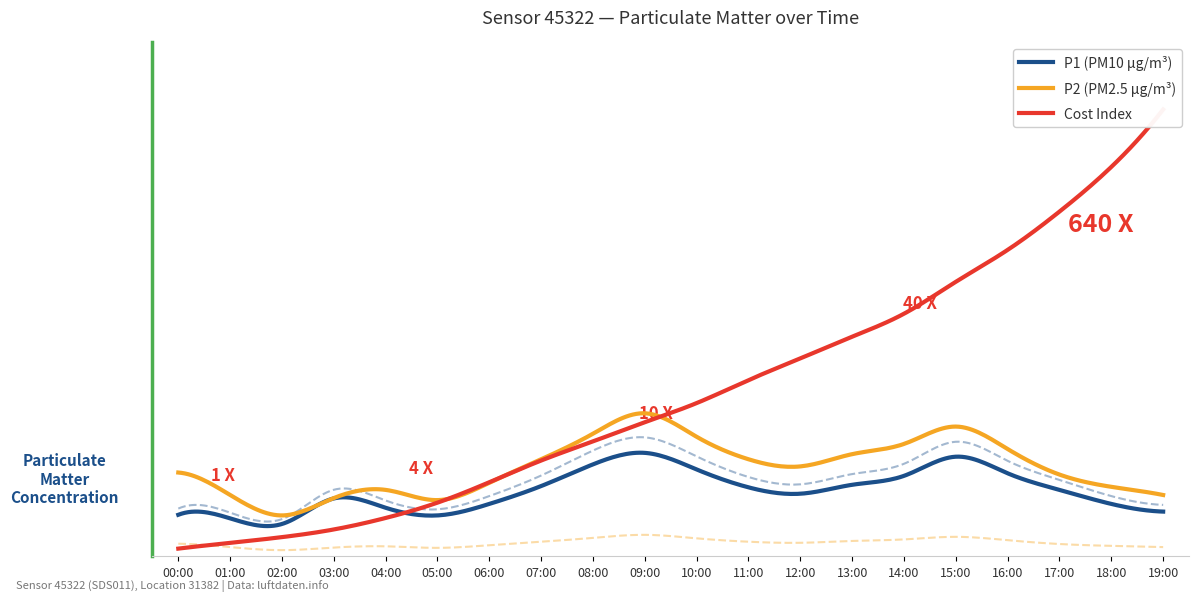

What is the spread (max minus min) of values at 00:00?

2.6